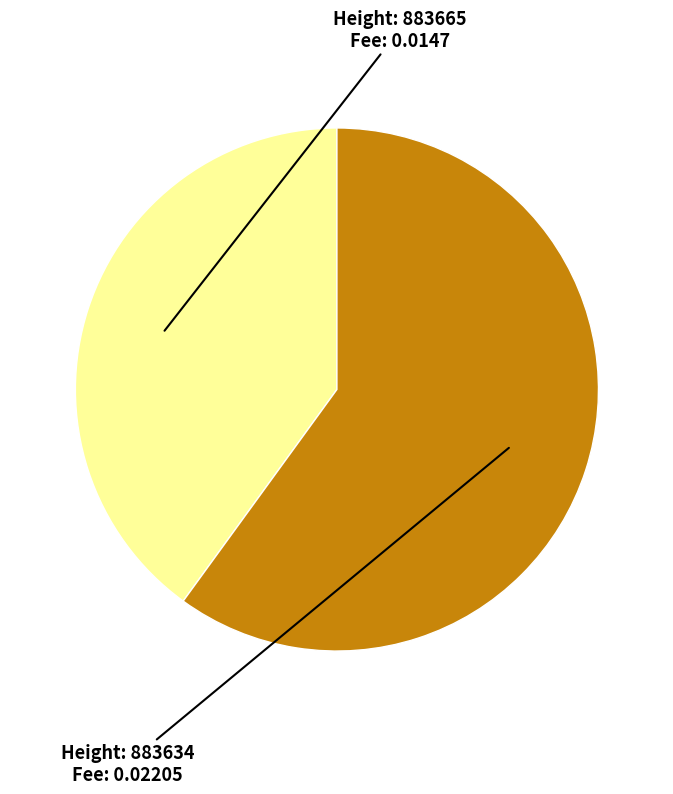

Is there any slice that represents more than half of the pie?

Yes